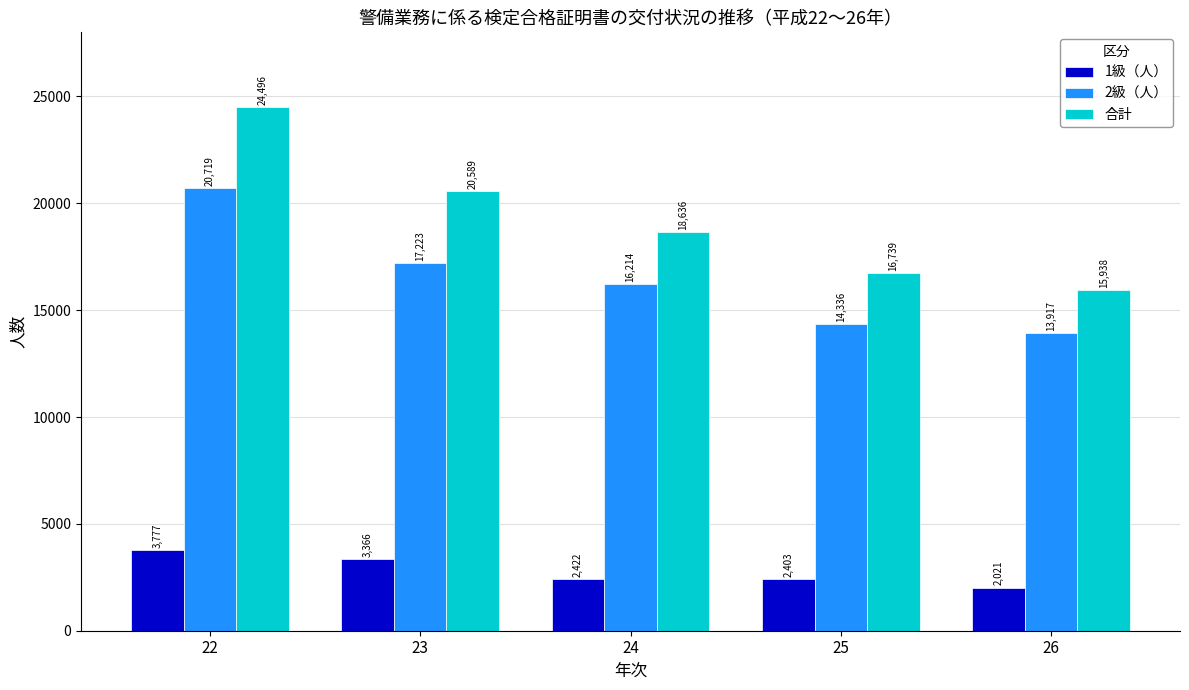

What is the average value of the 1級（人） series?

2798